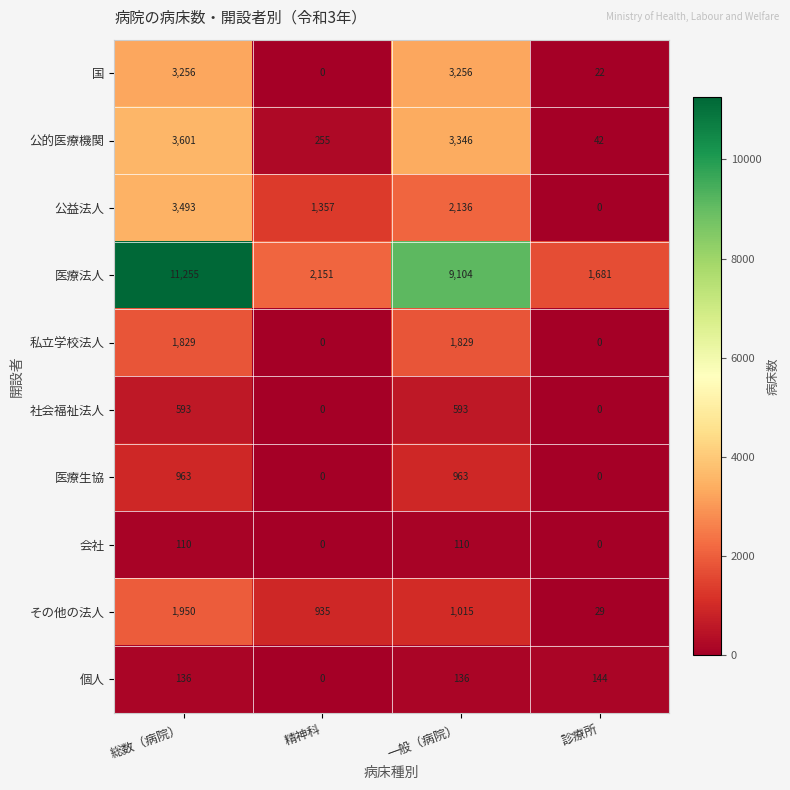

Between 総数（病院） and 診療所, which series saw the biggest shift?

医療法人